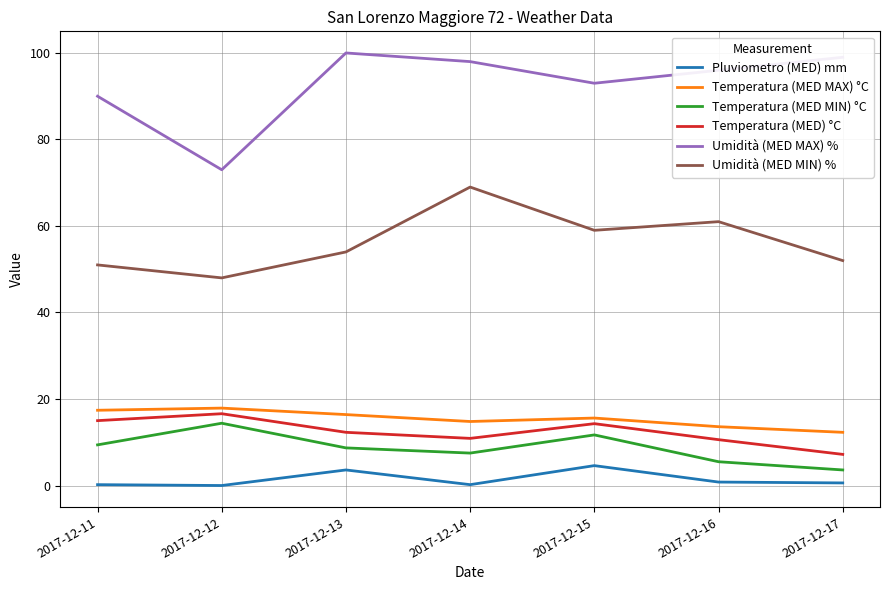

What is the total value across all series at 2017-12-13?

195.0